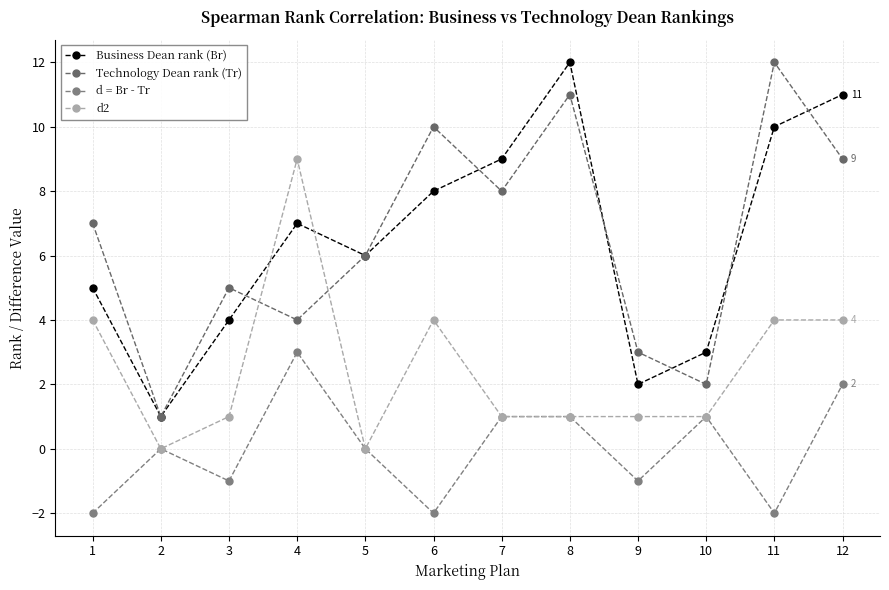

Between which two adjacent categories do Technology Dean rank (Tr) and d2 first intersect?

3 and 4